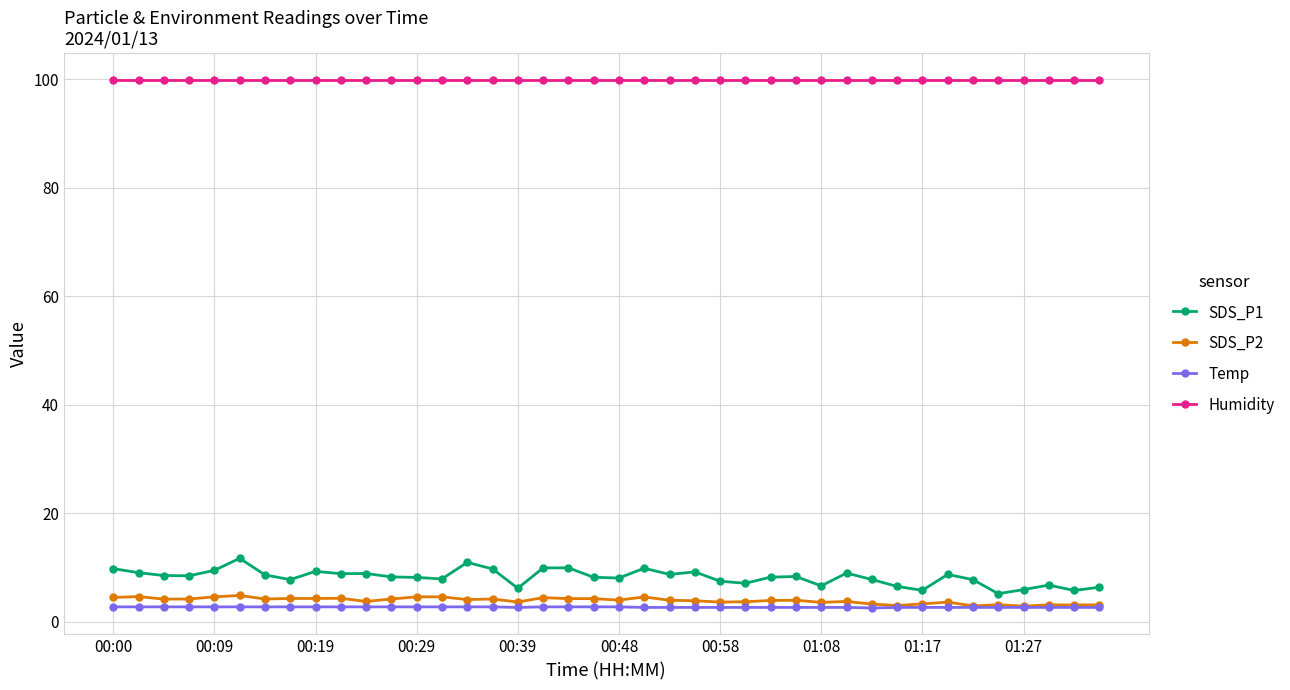

At how many categories does at least one series exceed 53?

40